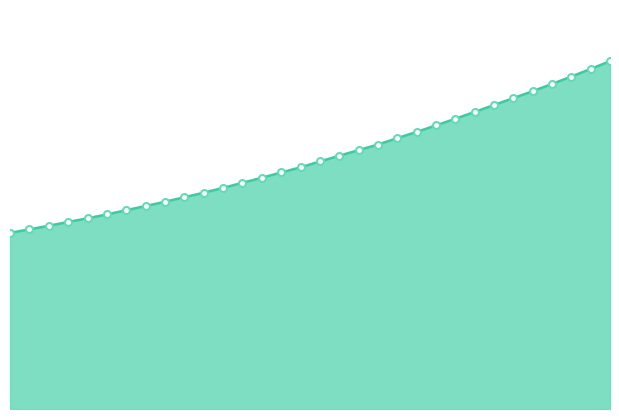

Reading left to right, what are all the values shown in this chart?

218.0596=1571.2	218.2508=1602.3	218.442=1634.0	218.6332=1668.2	218.8244=1700.6	219.0156=1735.7	219.2067=1773.1	219.3979=1810.2	219.589=1848.4	219.7801=1888.8	219.9712=1929.1	220.1623=1972.1	220.3533=2017.4	220.5444=2062.5	220.7354=2109.3	220.9264=2155.6	221.1174=2207.7	221.3083=2258.7	221.4993=2308.7	221.6902=2358.5	221.8812=2415.7	222.0721=2471.4	222.263=2529.1	222.4538=2588.7	222.6447=2649.3	222.8355=2711.2	223.0264=2772.7	223.2172=2834.5	223.408=2899.0	223.5987=2965.3	223.7895=3032.9	223.9802=3102.1